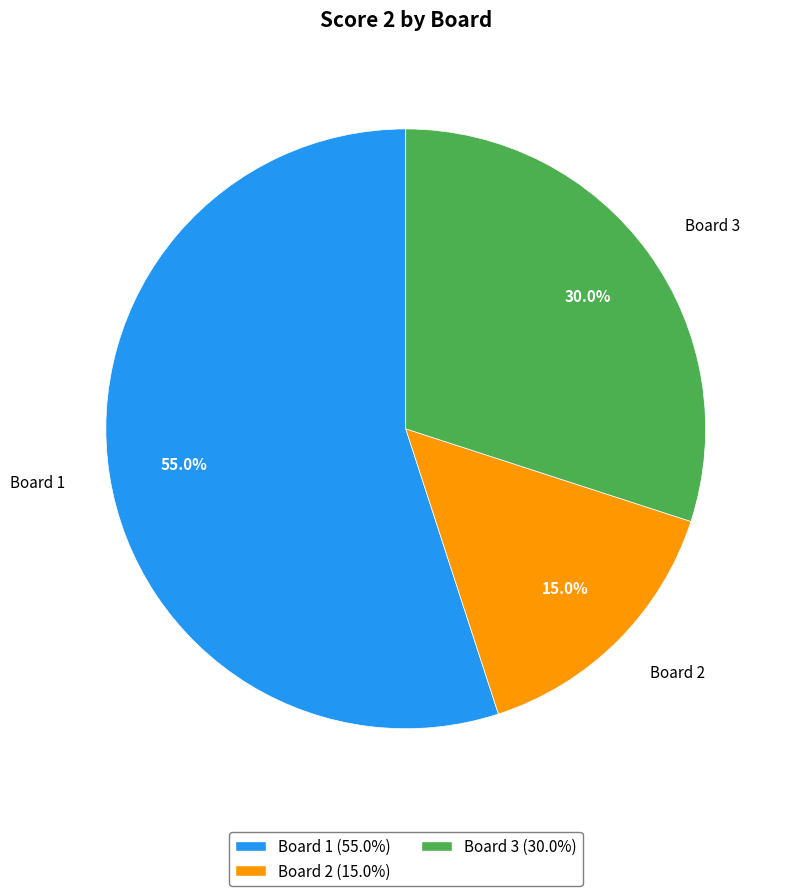

To the nearest percent, what portion does Board 3 represent?

30%